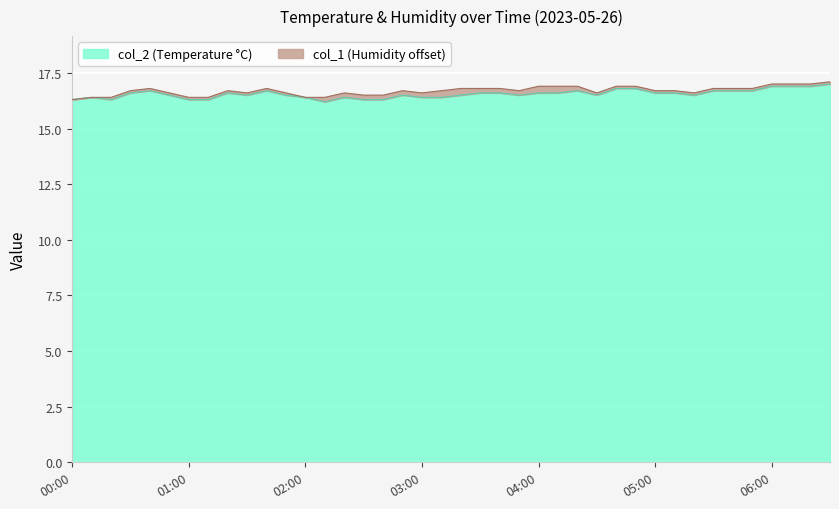

What is the difference between the values at 05:50 and 01:00?

0.4